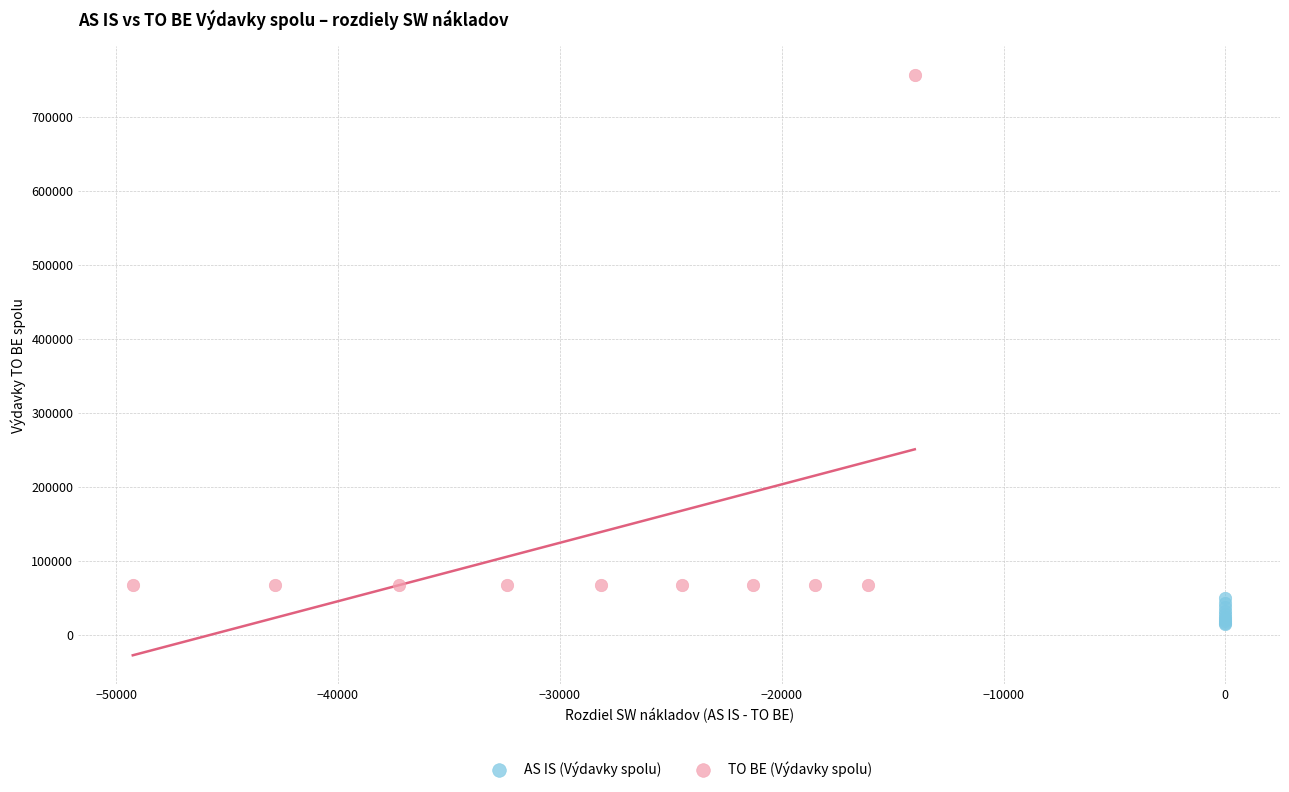

Which series reaches the maximum Y coordinate?

TO BE (Výdavky spolu)